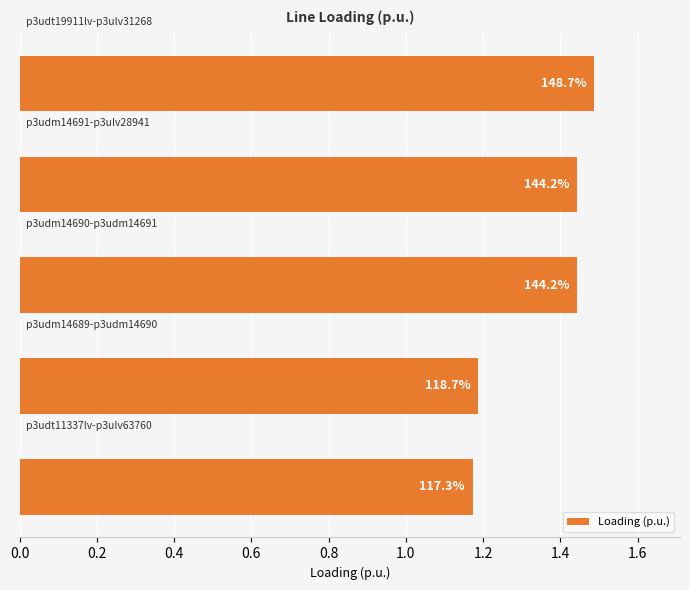

How many bars are there in total?

5